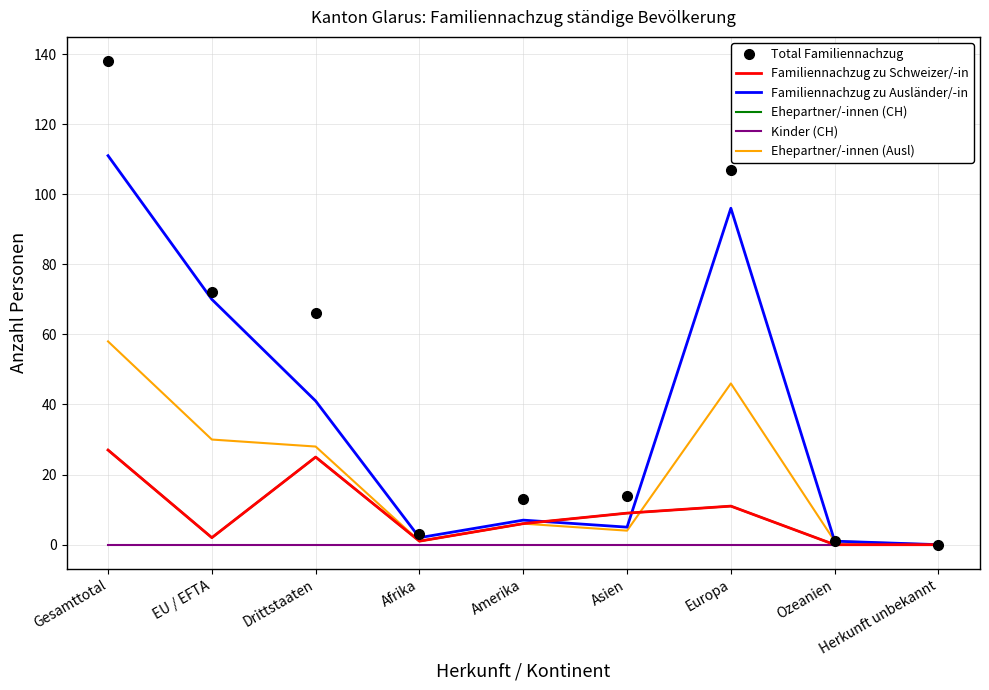

How many data points in Total Familiennachzug are above 14?

4